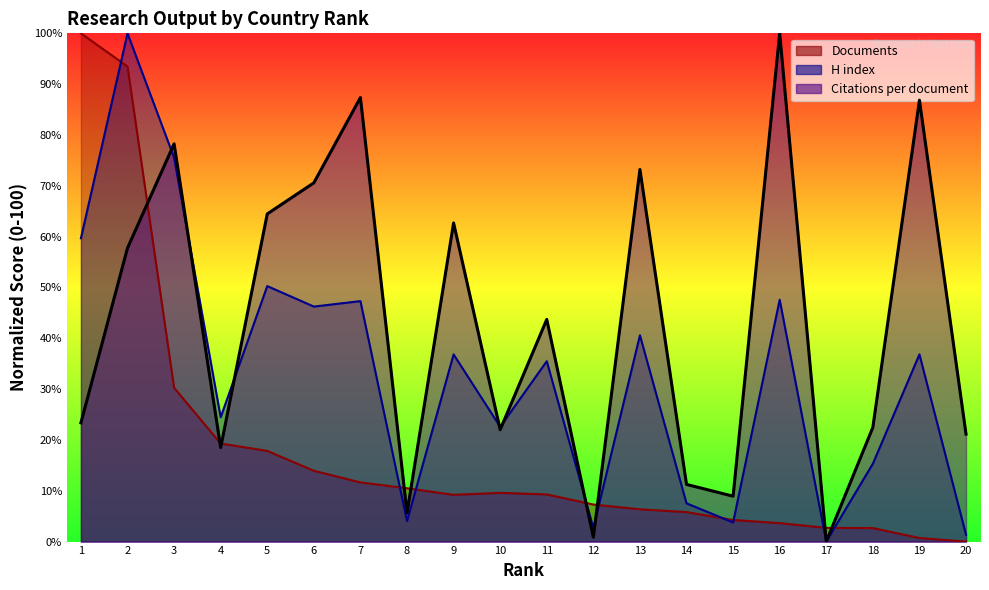

What is the total value across all series at 9?

108.7